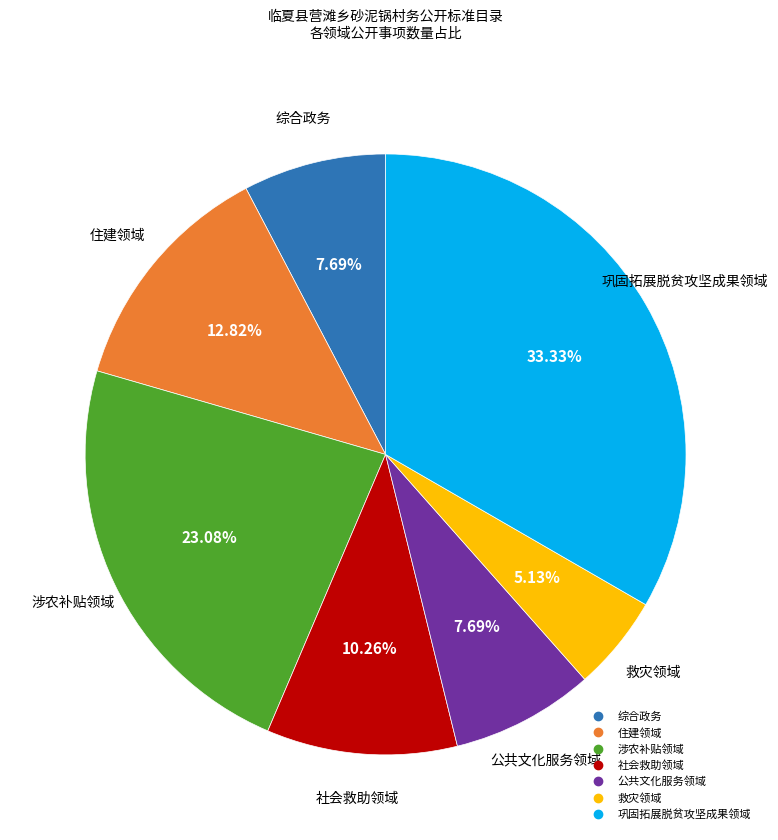

Do 公共文化服务领域 and 救灾领域 together represent more than half of the pie?

No